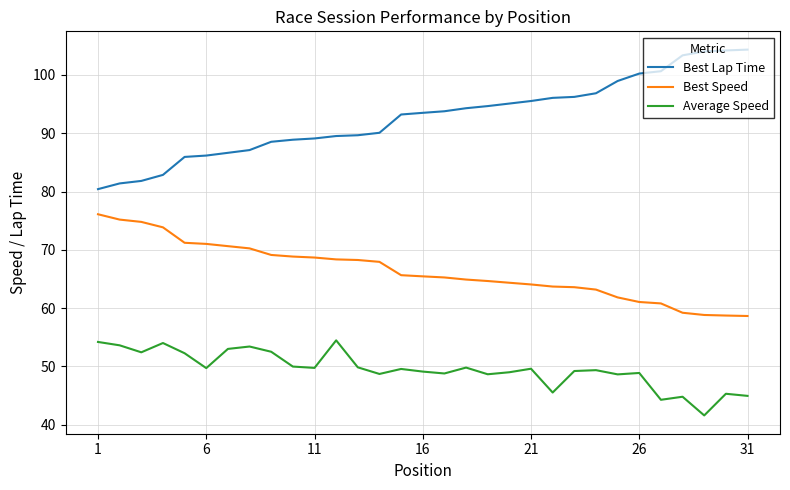

Which series has the largest total across all categories?

Best Lap Time